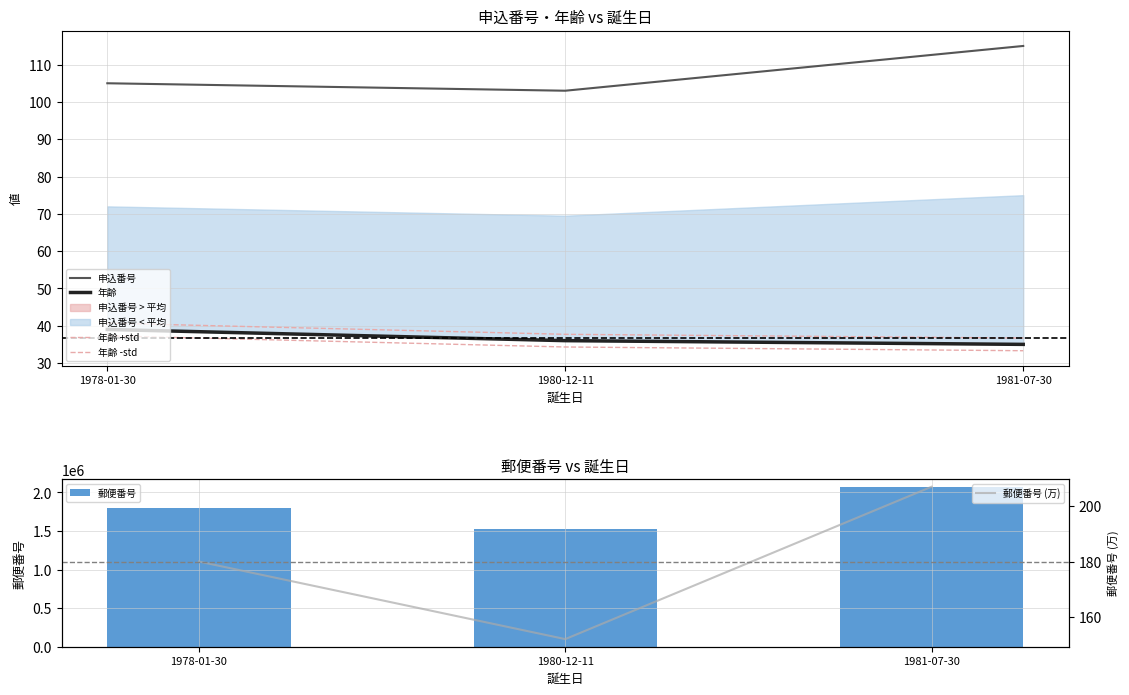

What is the difference between the 年齢 values at 1978-01-30 and 1980-12-11?

3.0